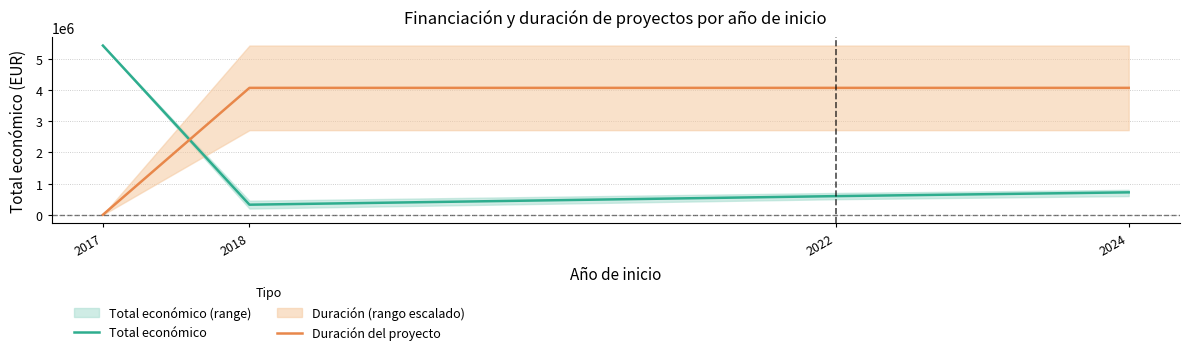

Between 2018 and 2024, which series saw the biggest shift?

Total económico